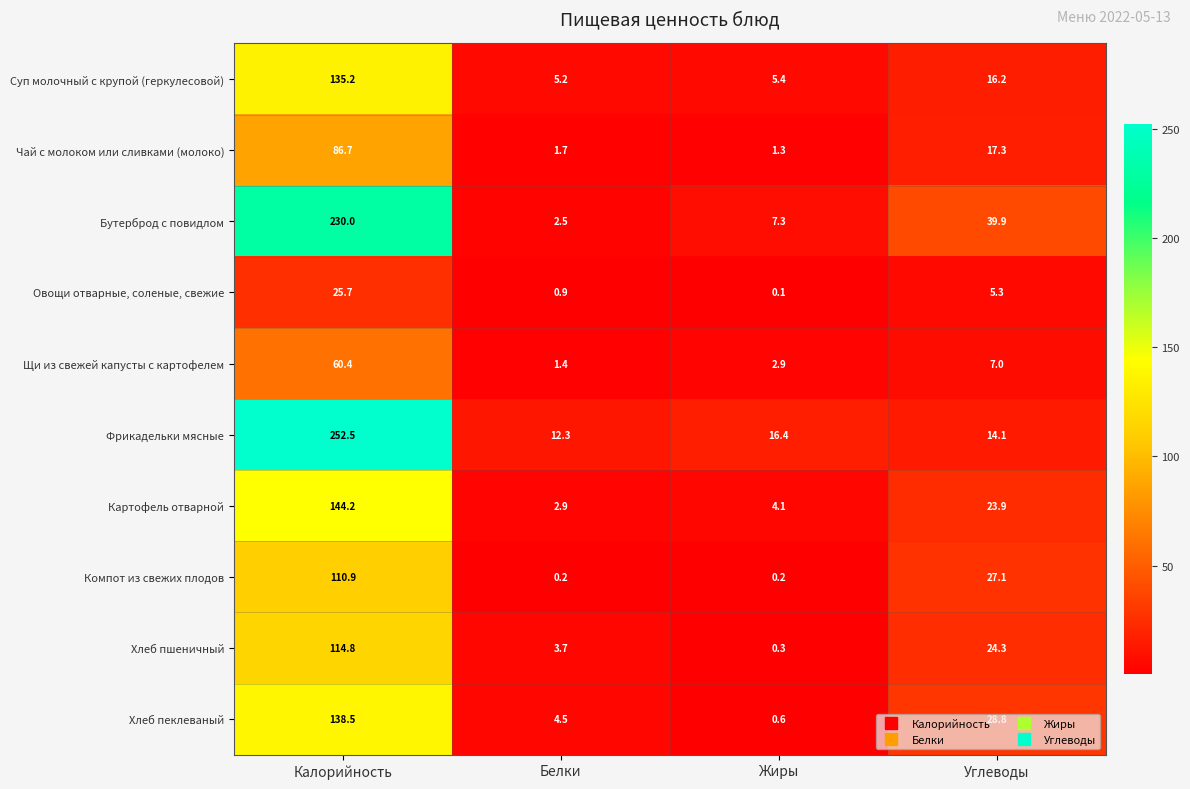

Rank the categories by Бутерброд с повидлом value from highest to lowest.

Калорийность, Углеводы, Жиры, Белки